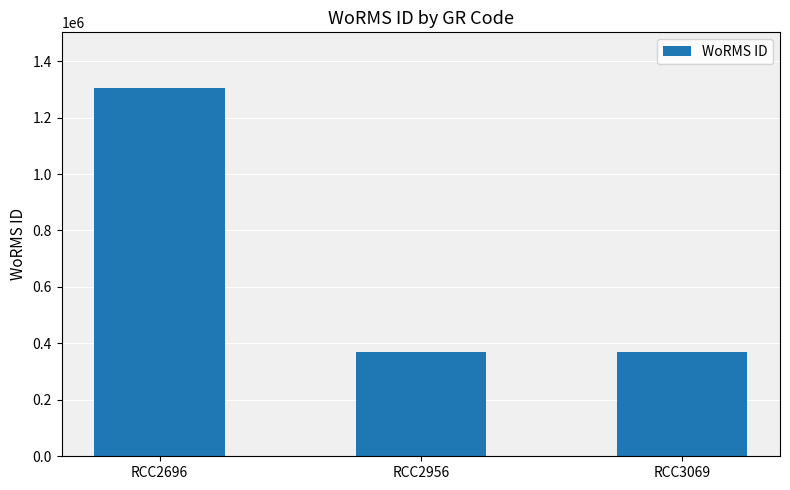

What is the sum of the values at RCC2956 and RCC2696?

1675717